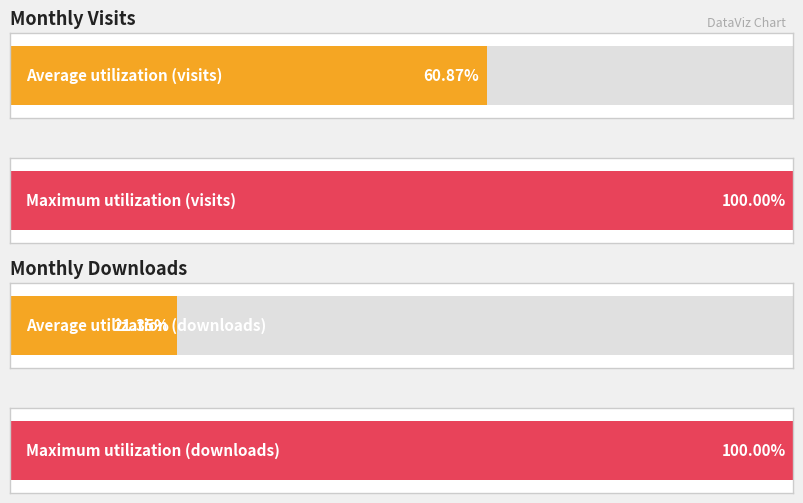

How many bars are there in each group?

2